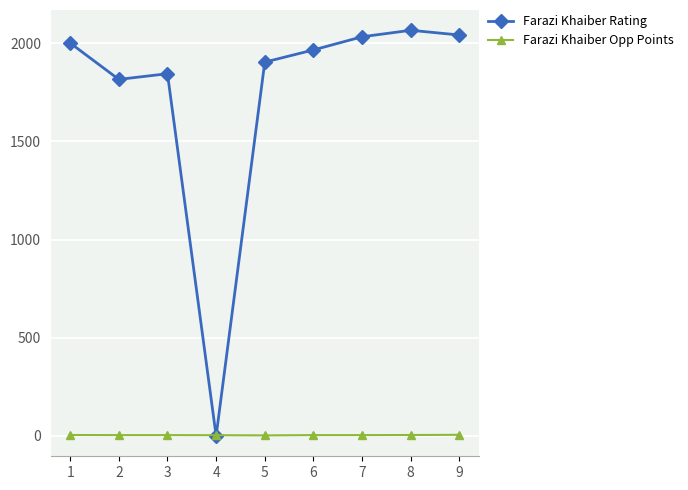

Which series has the largest total across all categories?

Farazi Khaiber Rating